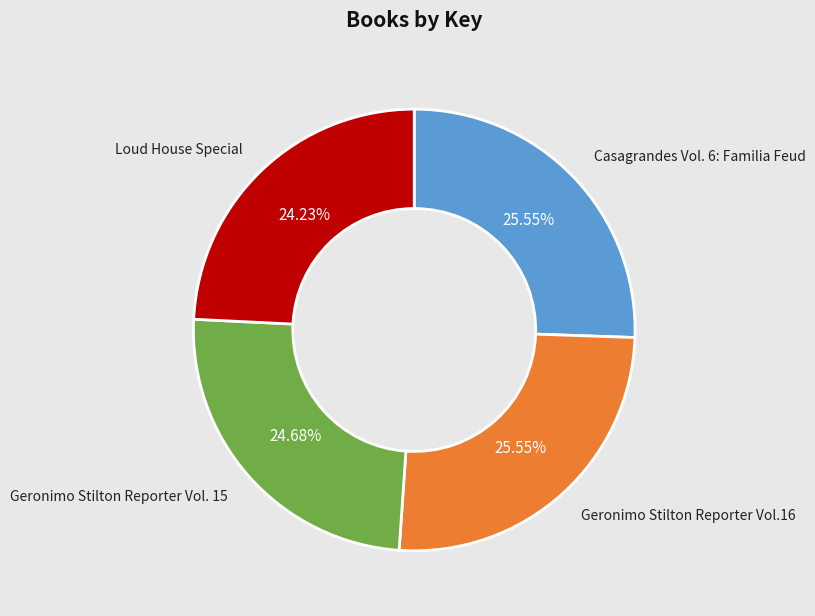

Combined, do Geronimo Stilton Reporter Vol. 15 and Loud House Special account for over 50%?

No